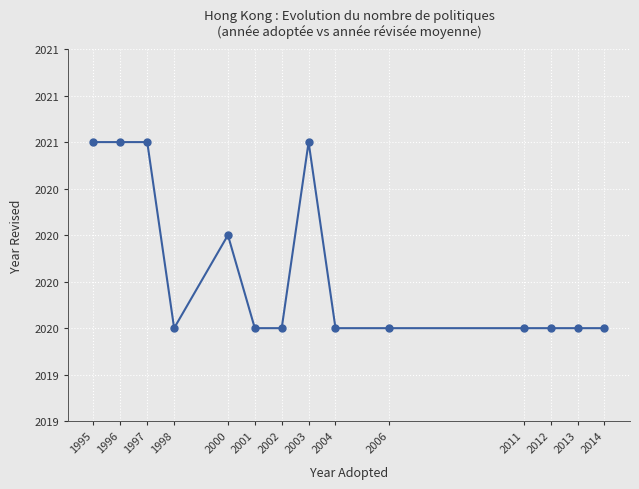

What is the average value?

2020.3